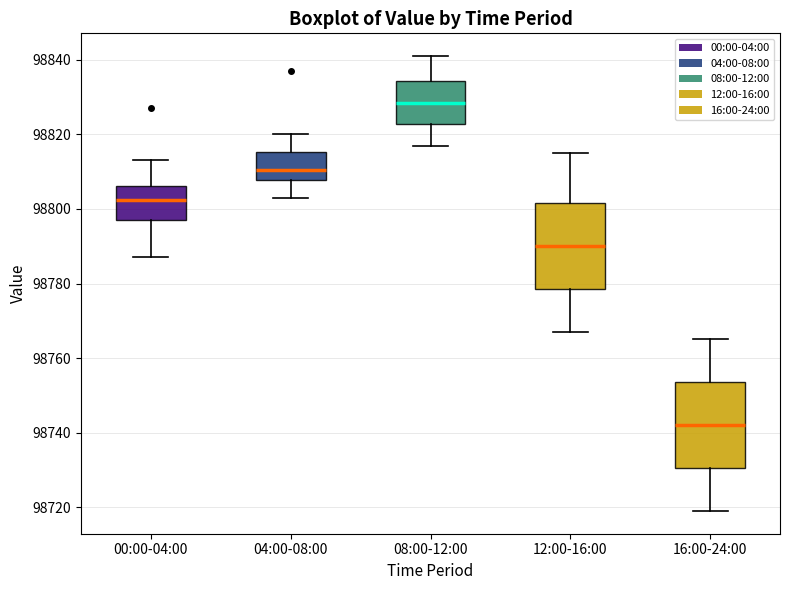

Which box's median line is the lowest?

16:00-24:00